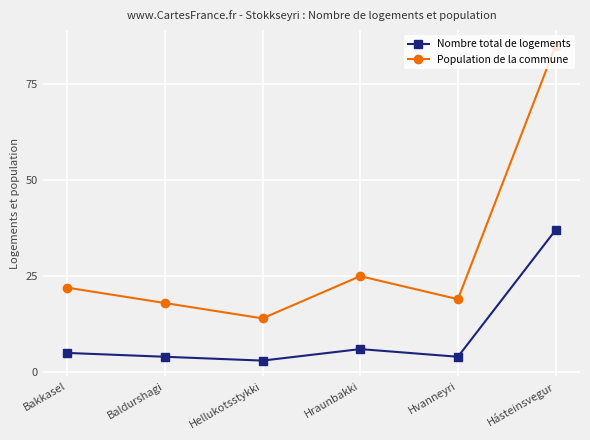

True or false: Population de la commune has more than 1 interior local peaks.

False